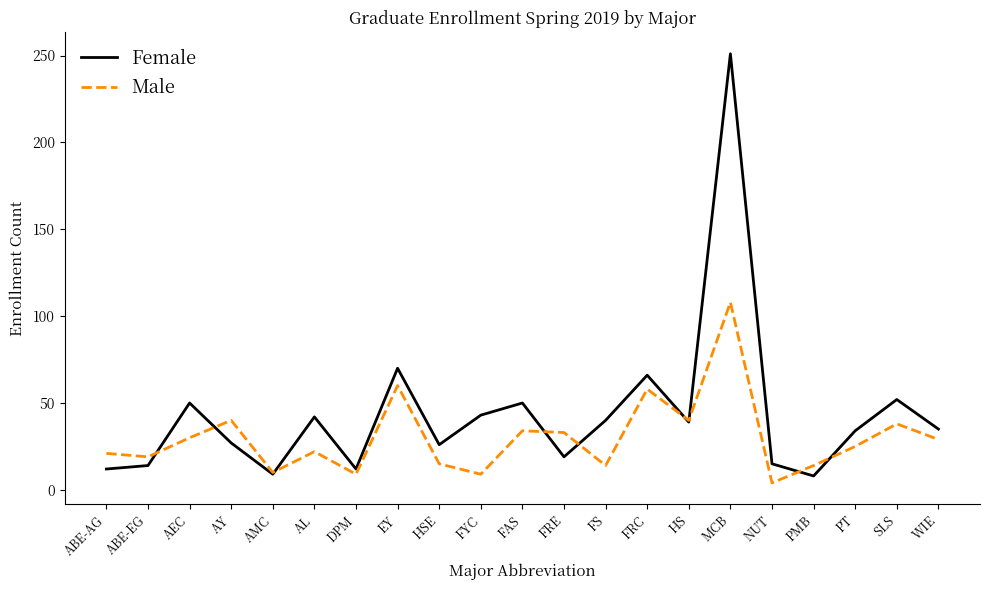

Which series has the widest spread of values?

Female